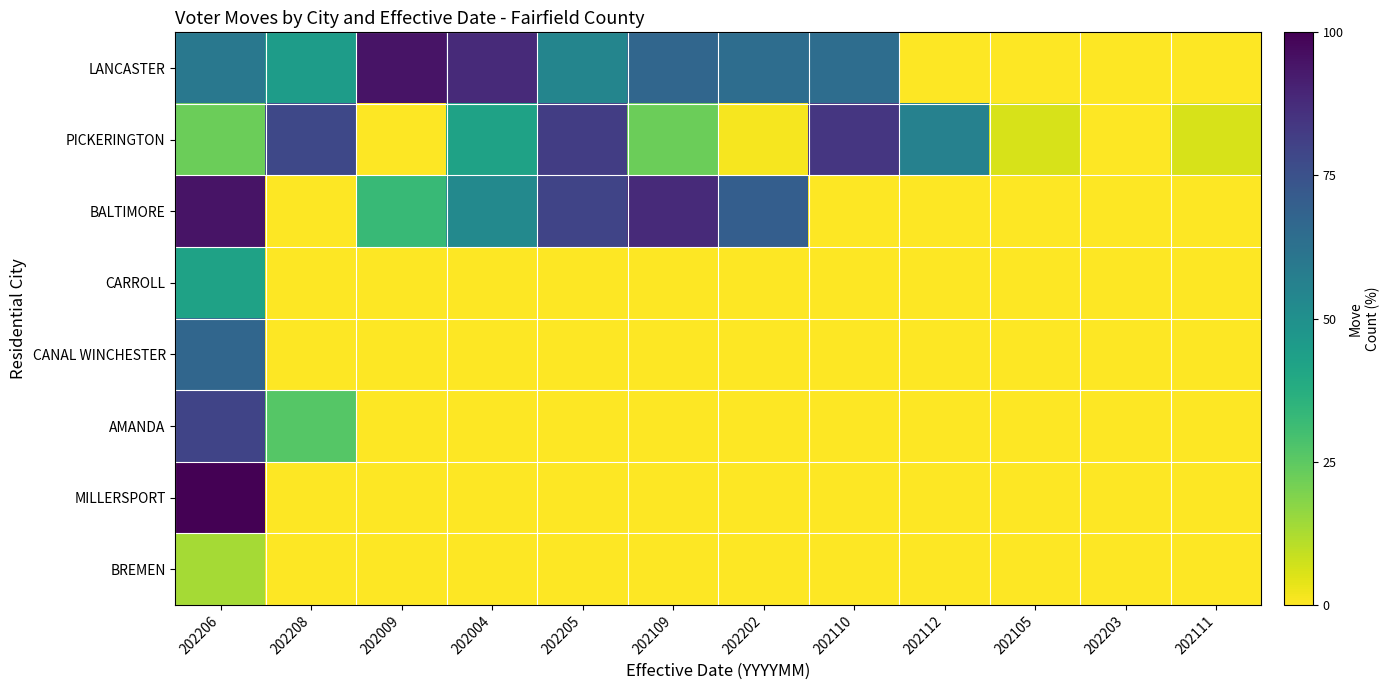

Reading left to right, transcribe all the data shown in this chart.

LANCASTER: 202206=60.1	202208=44.7	202009=94.9	202004=88.1	202205=54.3	202109=67.1	202202=64.3	202110=64.3	202112=0.0	202105=0.0	202203=0.0	202111=0.0
PICKERINGTON: 202206=22.5	202208=78.2	202009=0.0	202004=42.4	202205=81.9	202109=22.5	202202=1.2	202110=84.3	202112=56.2	202105=5.9	202203=0.0	202111=6.1
BALTIMORE: 202206=94.9	202208=0.0	202009=32.5	202004=53.0	202205=79.6	202109=88.0	202202=70.3	202110=0.0	202112=0.0	202105=0.0	202203=0.0	202111=0.0
CARROLL: 202206=42.4	202208=0.0	202009=0.0	202004=0.0	202205=0.0	202109=0.0	202202=0.0	202110=0.0	202112=0.0	202105=0.0	202203=0.0	202111=0.0
CANAL WINCHESTER: 202206=67.1	202208=0.0	202009=0.0	202004=0.0	202205=0.0	202109=0.0	202202=0.0	202110=0.0	202112=0.0	202105=0.0	202203=0.0	202111=0.0
AMANDA: 202206=79.6	202208=26.3	202009=0.0	202004=0.0	202205=0.0	202109=0.0	202202=0.0	202110=0.0	202112=0.0	202105=0.0	202203=0.0	202111=0.0
MILLERSPORT: 202206=100.0	202208=0.0	202009=0.0	202004=0.0	202205=0.0	202109=0.0	202202=0.0	202110=0.0	202112=0.0	202105=0.0	202203=0.0	202111=0.0
BREMEN: 202206=13.5	202208=0.0	202009=0.0	202004=0.0	202205=0.0	202109=0.0	202202=0.0	202110=0.0	202112=0.0	202105=0.0	202203=0.0	202111=0.0